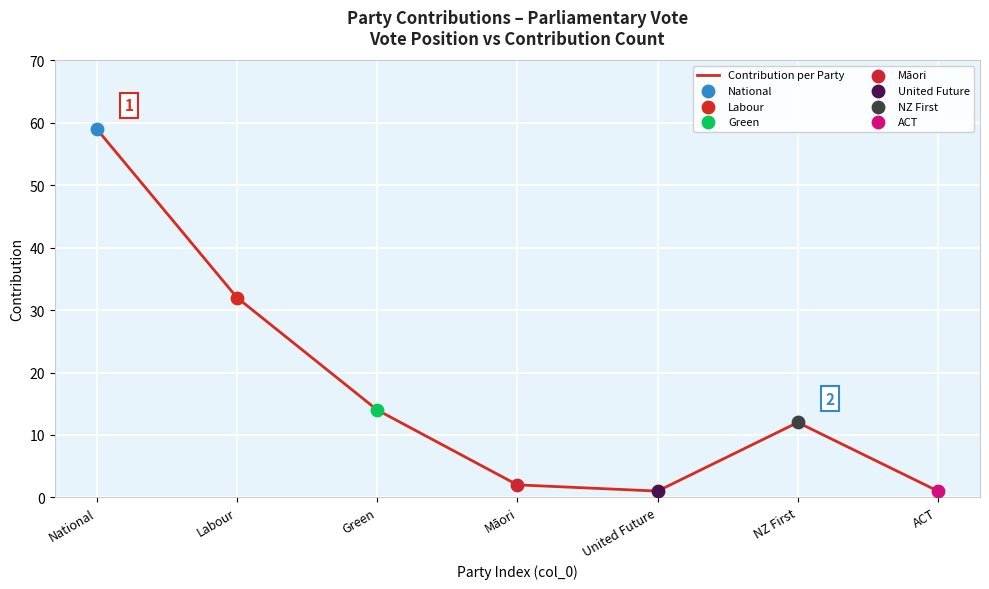

What is the change in value from National to Māori?

-57